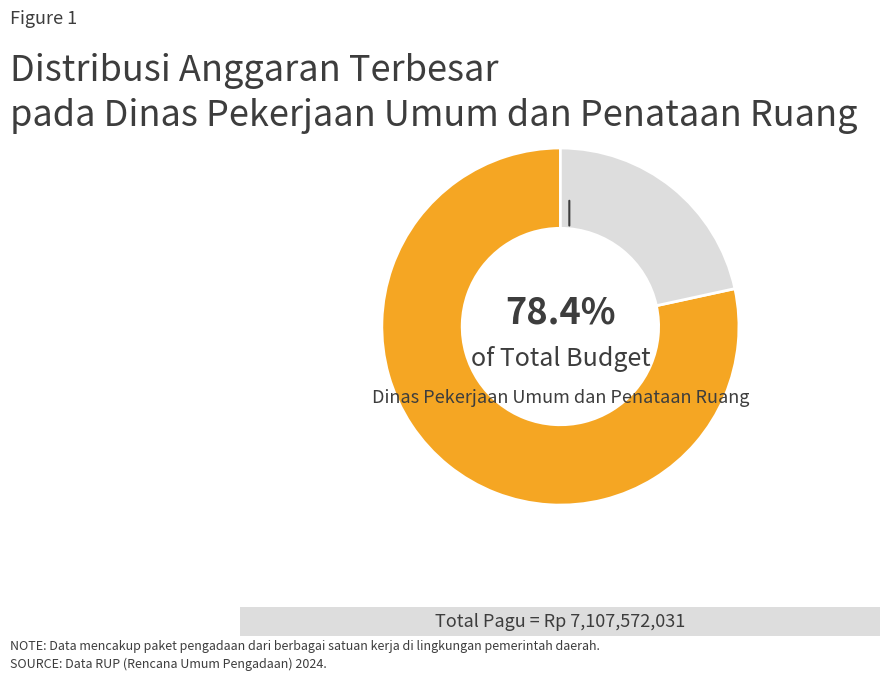

Is there a majority slice in this chart?

Yes